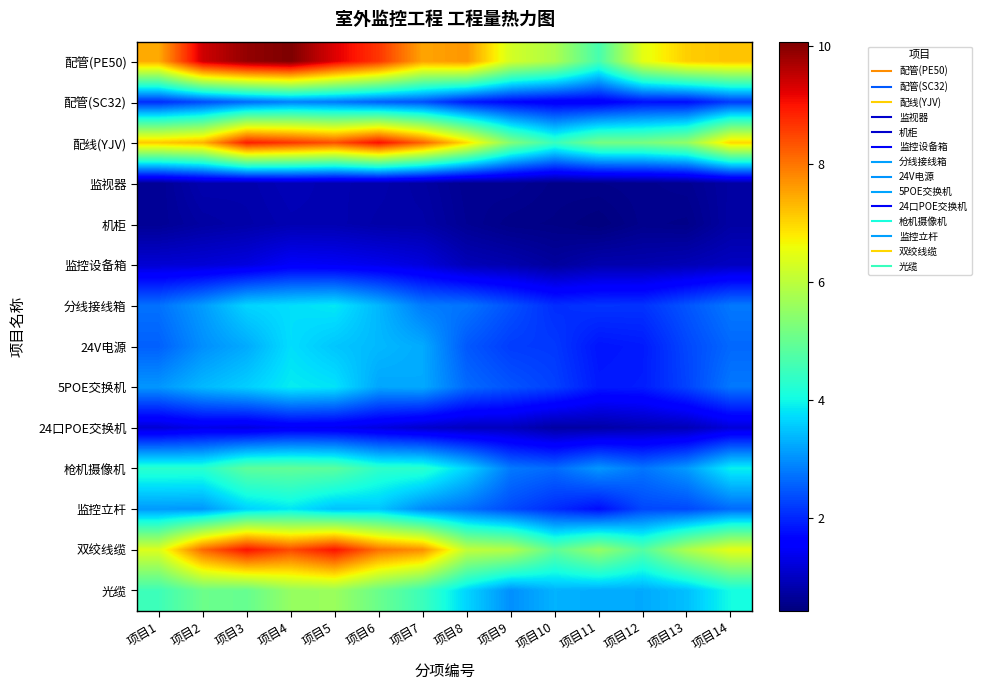

What is the total value across all series at 项目5?

59.2